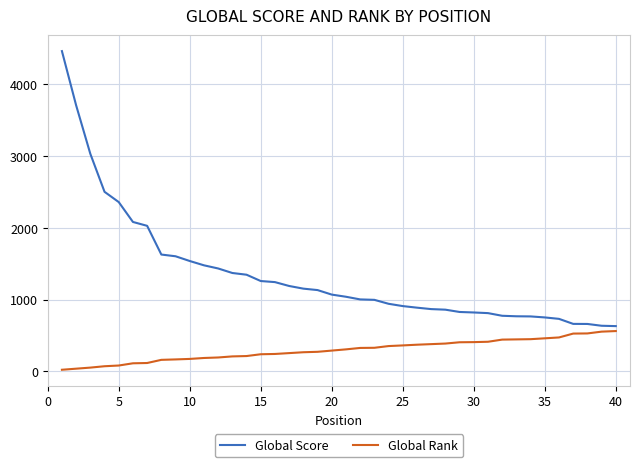

Count the number of data series in this chart.

2